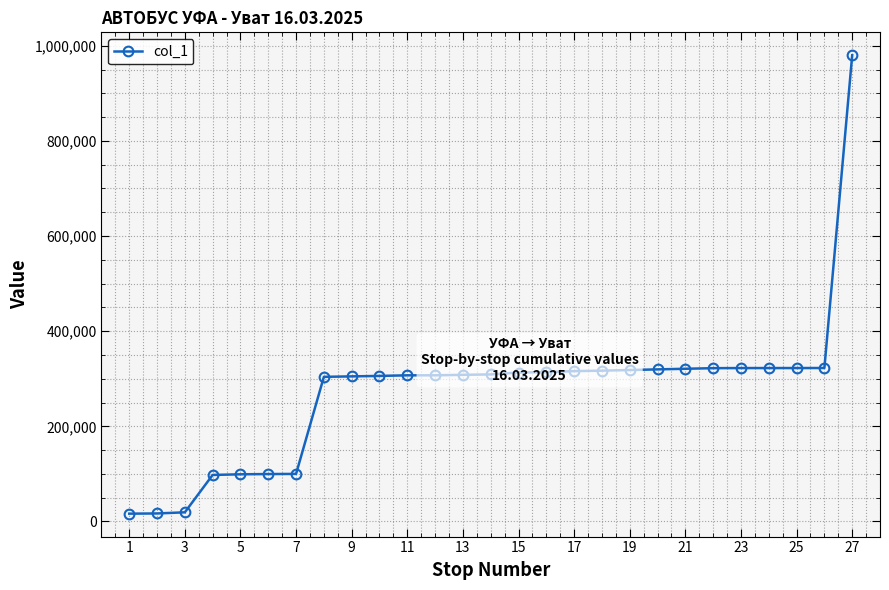

What is the value of the 6th point from the left?

99646